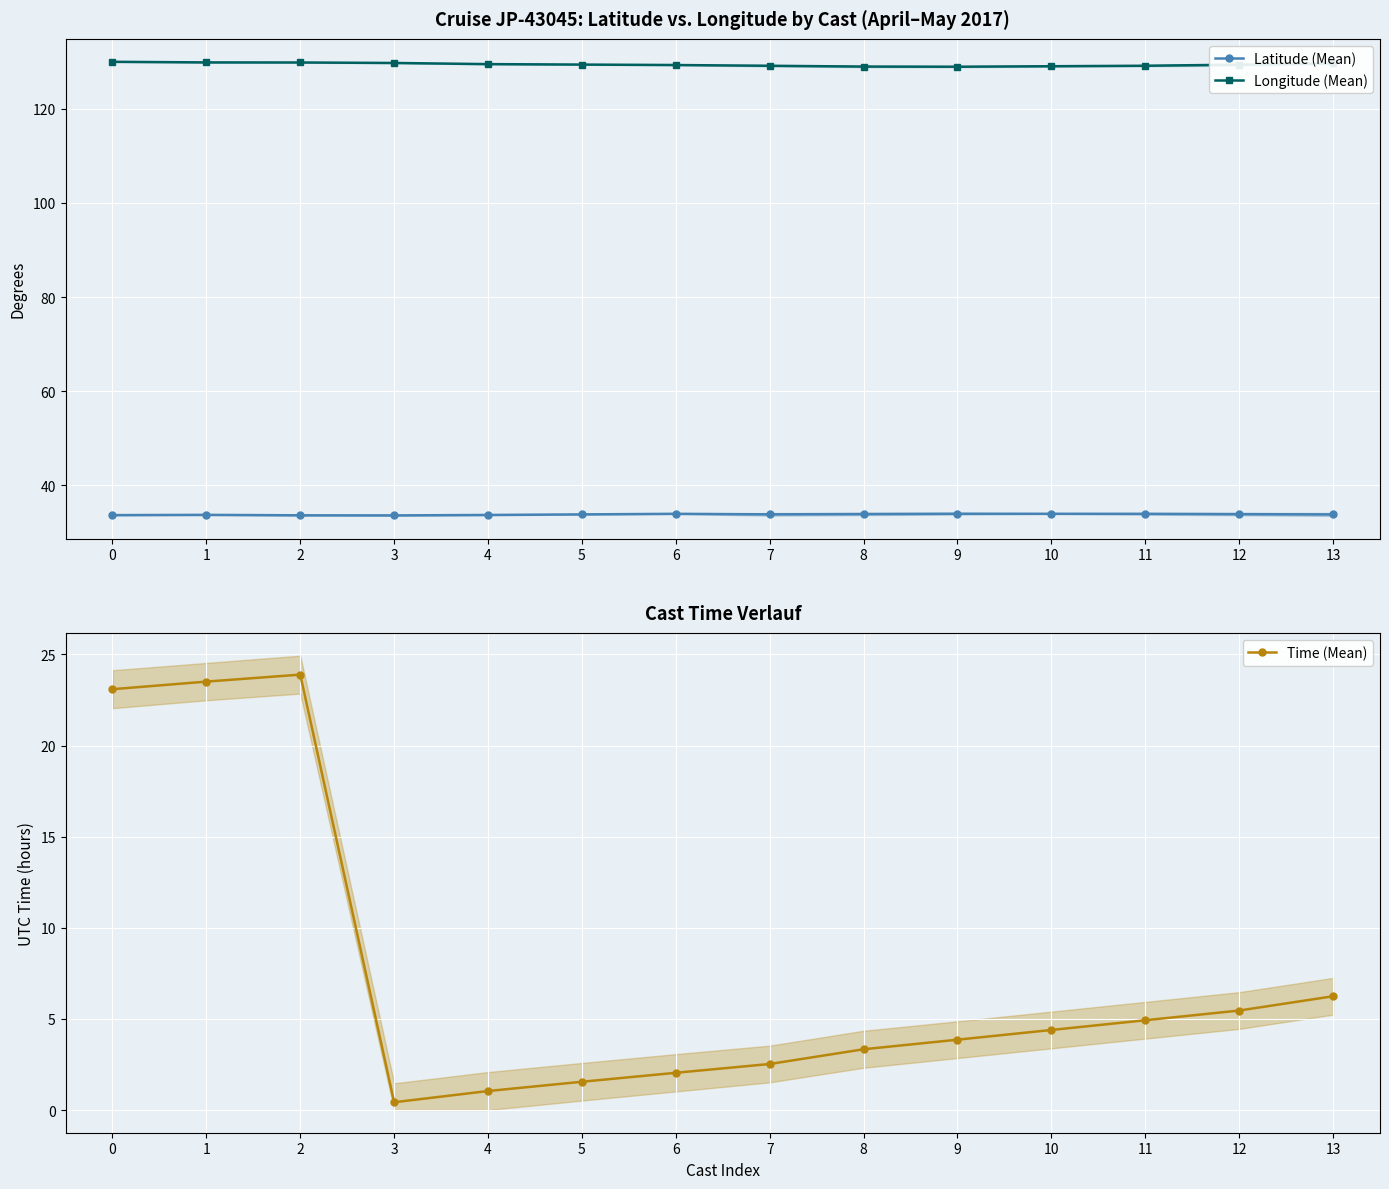

At which category is the sum across all series the highest?

2